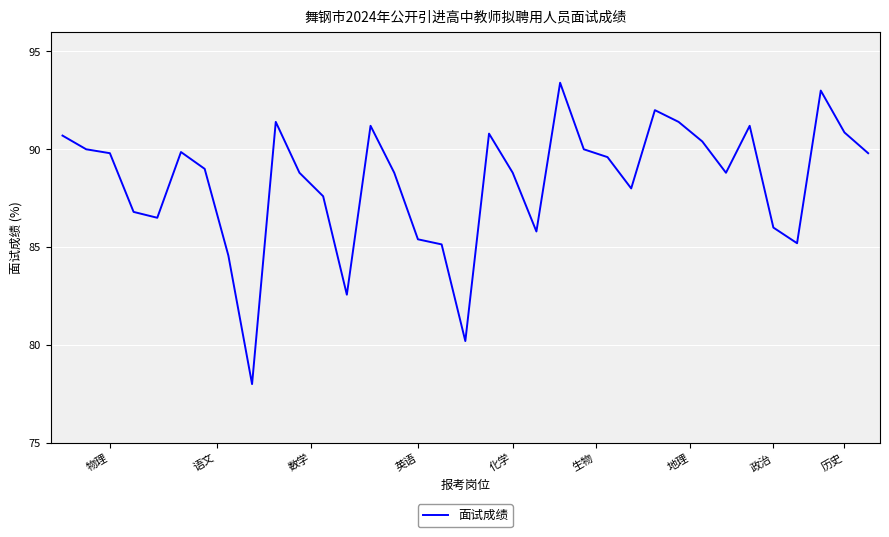

What is the greatest value displayed?

93.4